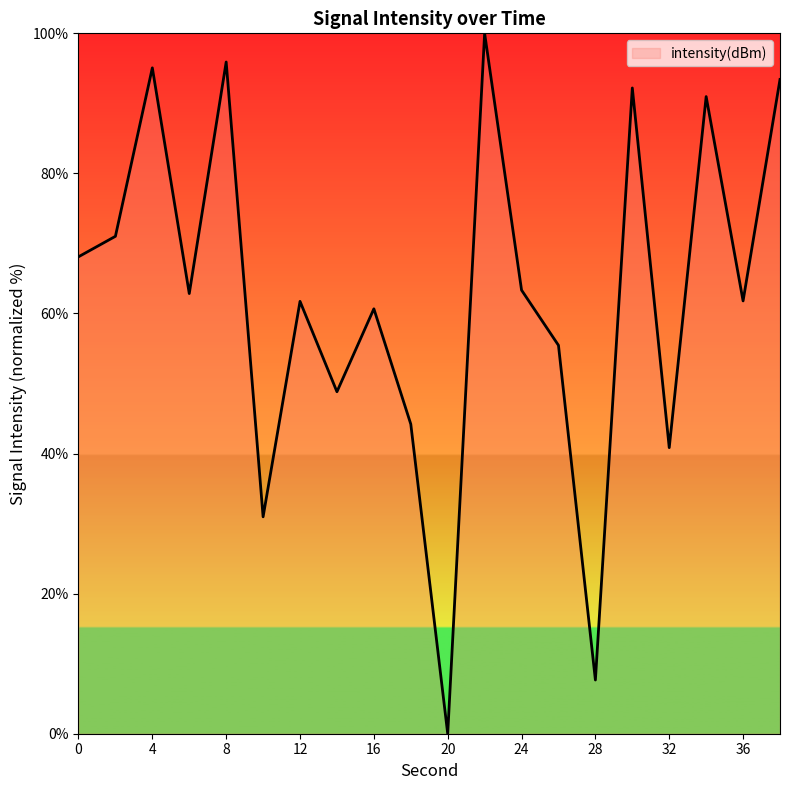

How many positive values are there?

19